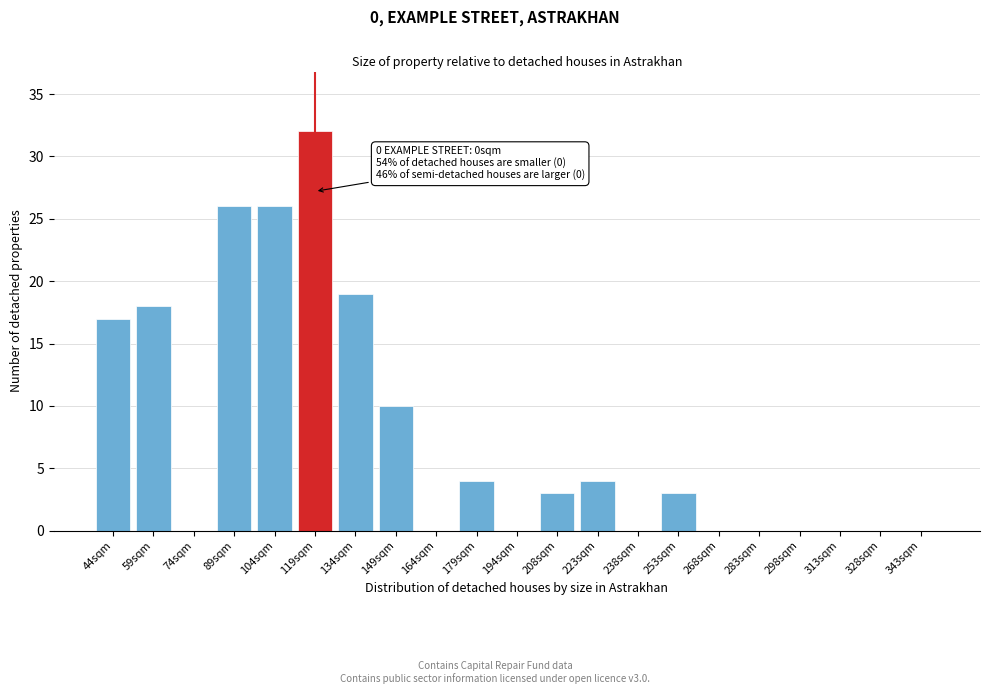

Reading right to left, extract all data points from this chart.

343sqm=0	328sqm=0	313sqm=0	298sqm=0	283sqm=0	268sqm=0	253sqm=3	238sqm=0	223sqm=4	208sqm=3	194sqm=0	179sqm=4	164sqm=0	149sqm=10	134sqm=19	119sqm=32	104sqm=26	89sqm=26	74sqm=0	59sqm=18	44sqm=17